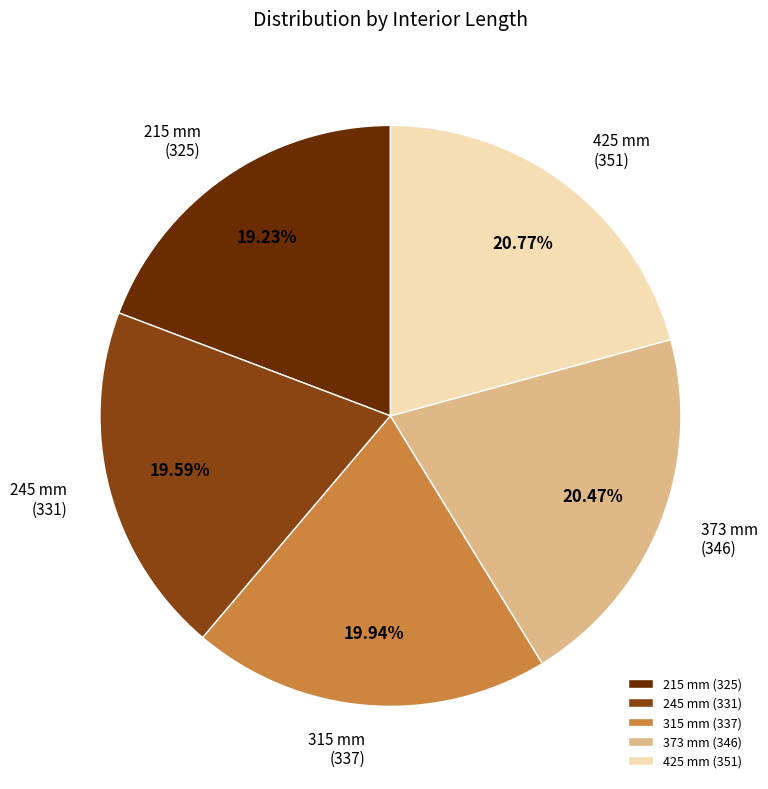

What is the ratio of the value at 315 mm to the value at 245 mm?

1.0